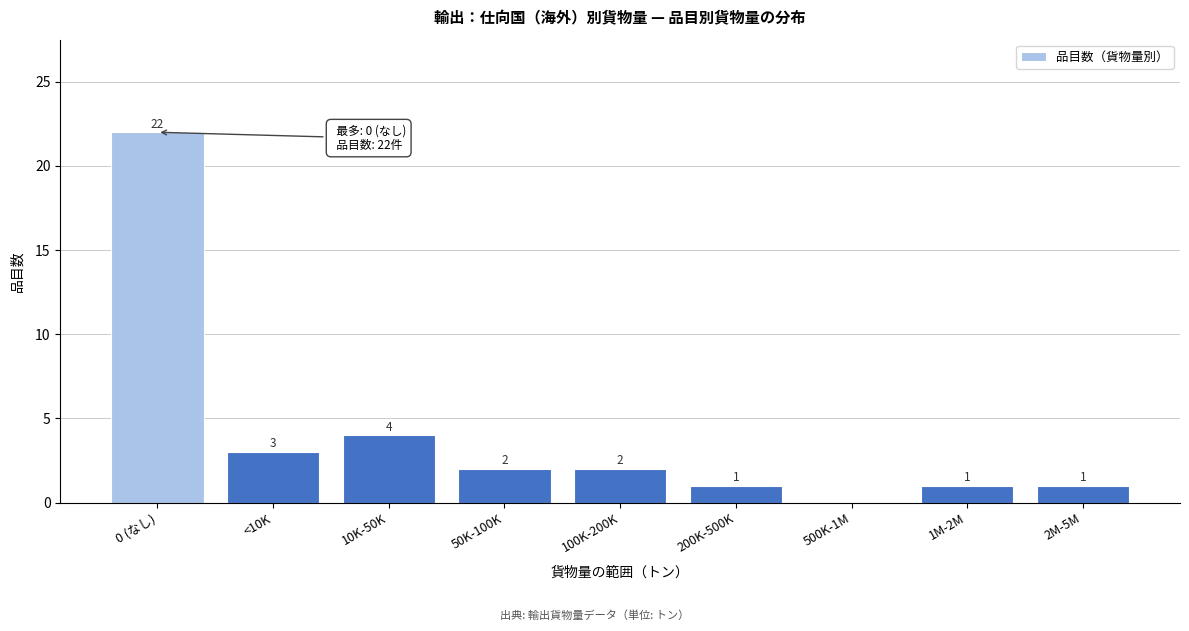

Reading right to left, extract all data points from this chart.

2M-5M=1	1M-2M=1	500K-1M=0	200K-500K=1	100K-200K=2	50K-100K=2	10K-50K=4	<10K=3	0 (なし)=22